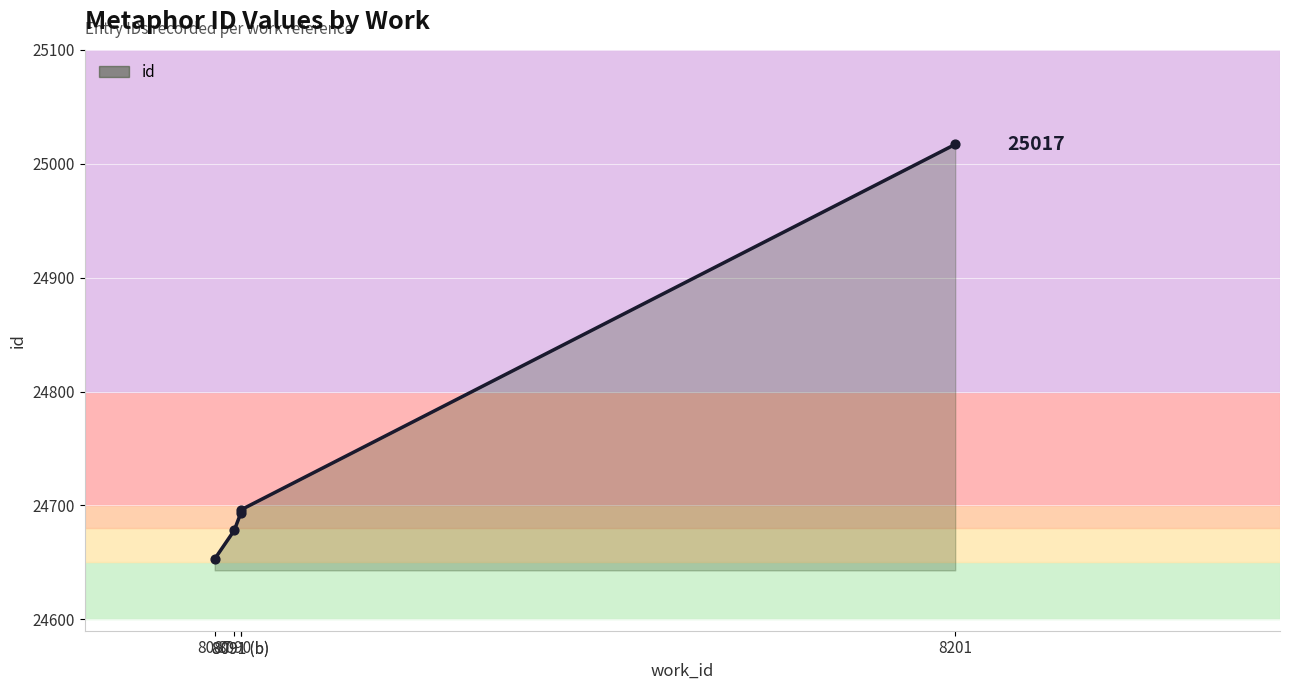

Between 8087 and 8091 (b), which is larger?

8091 (b)